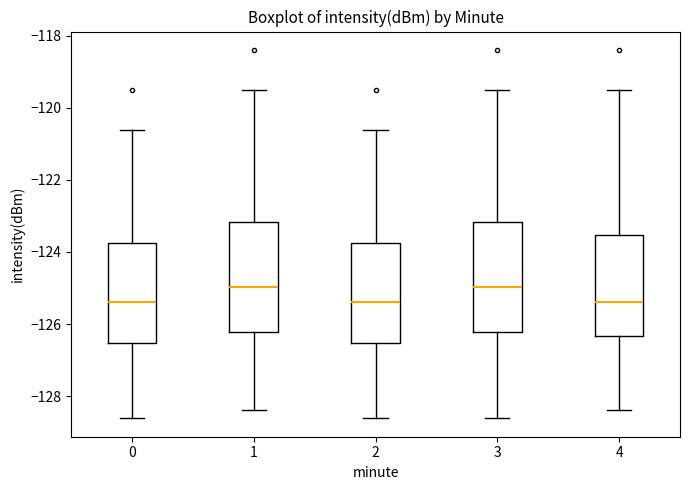

Reading left to right, read every box against the y-axis: the position of its median line, the range the box covers, and the ends of its whiskers. The values are not printed on the chart, so give them approximately, as read against the axis.

0: median -125.4, box -126.6 to -123.8, whiskers -128.6 to -120.6
1: median -125.0, box -126.2 to -123.2, whiskers -128.4 to -119.6
2: median -125.4, box -126.6 to -123.8, whiskers -128.6 to -120.6
3: median -125.0, box -126.2 to -123.2, whiskers -128.6 to -119.6
4: median -125.4, box -126.4 to -123.6, whiskers -128.4 to -119.6